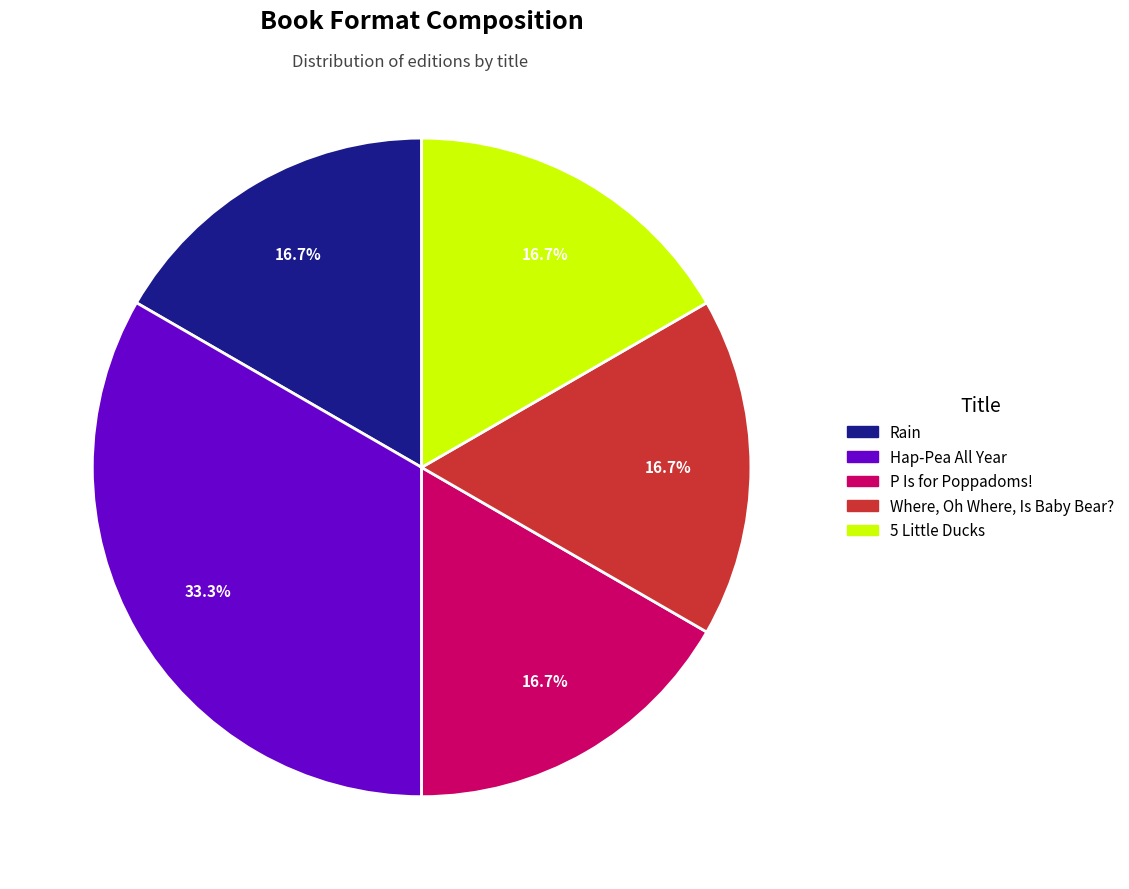

What percentage is the P Is for Poppadoms! slice, to the nearest percent?

17%